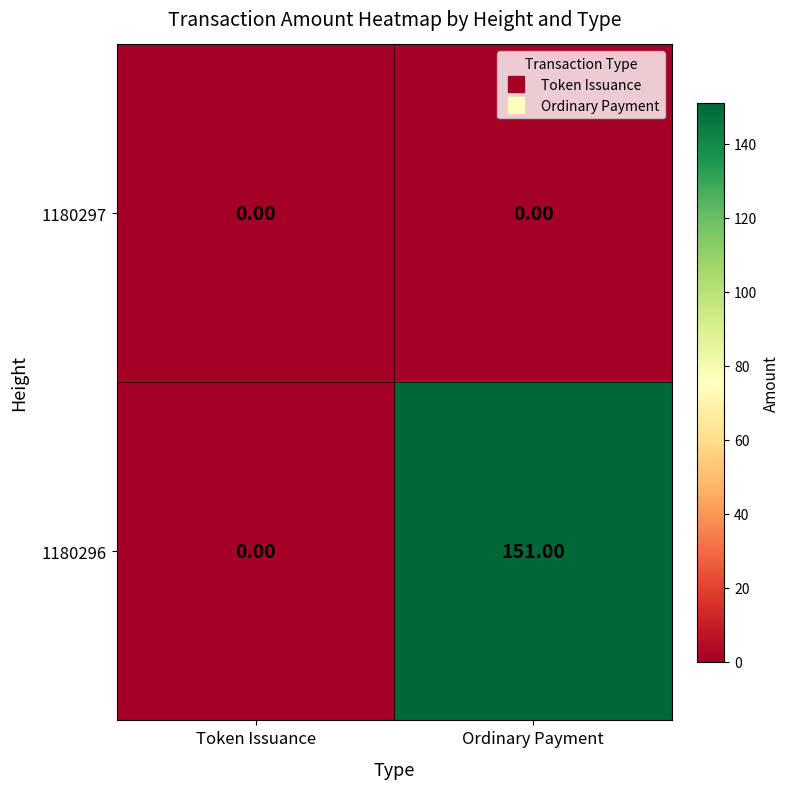

What is the spread (max minus min) of values at Ordinary Payment?

151